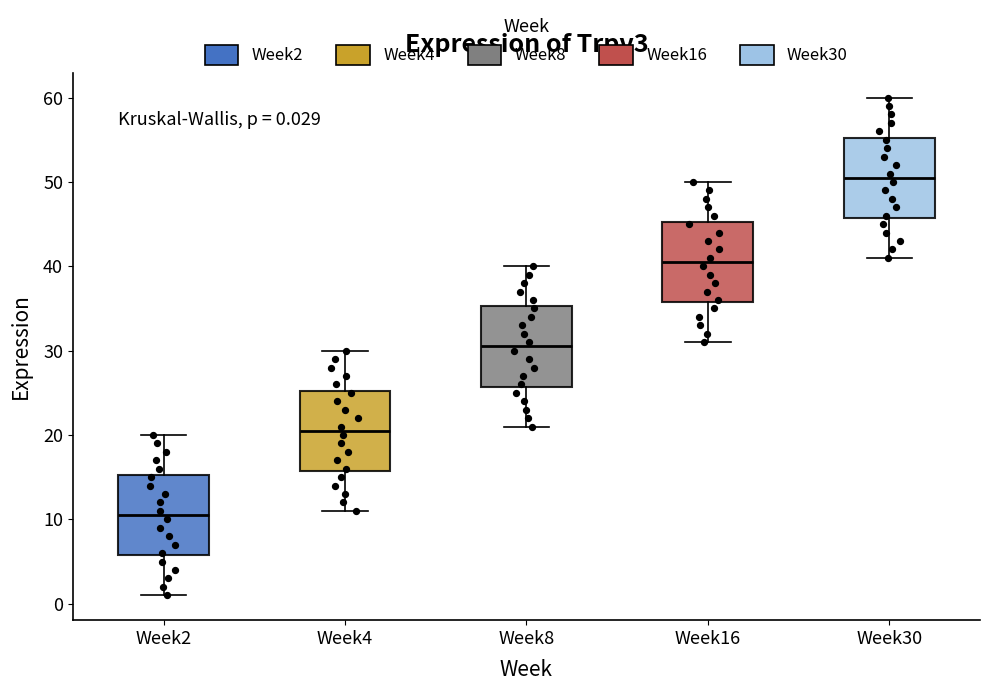

Which box has the highest median line?

Week30